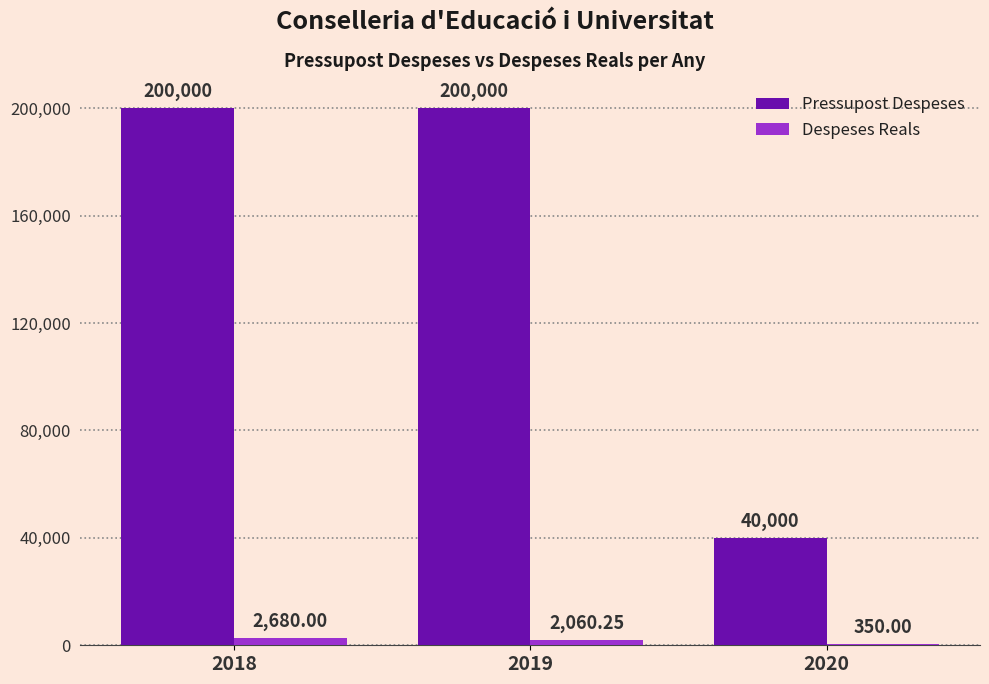

Is the value of Despeses Reals at 2018 greater than the value of Pressupost Despeses at 2019?

No